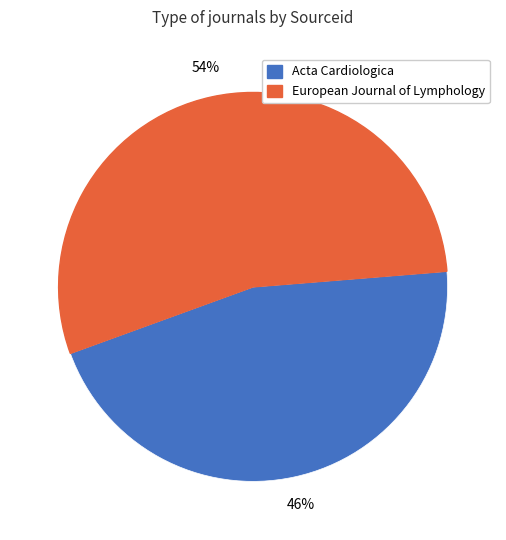

Is the sum of European Journal of Lymphology and Acta Cardiologica greater than half?

Yes